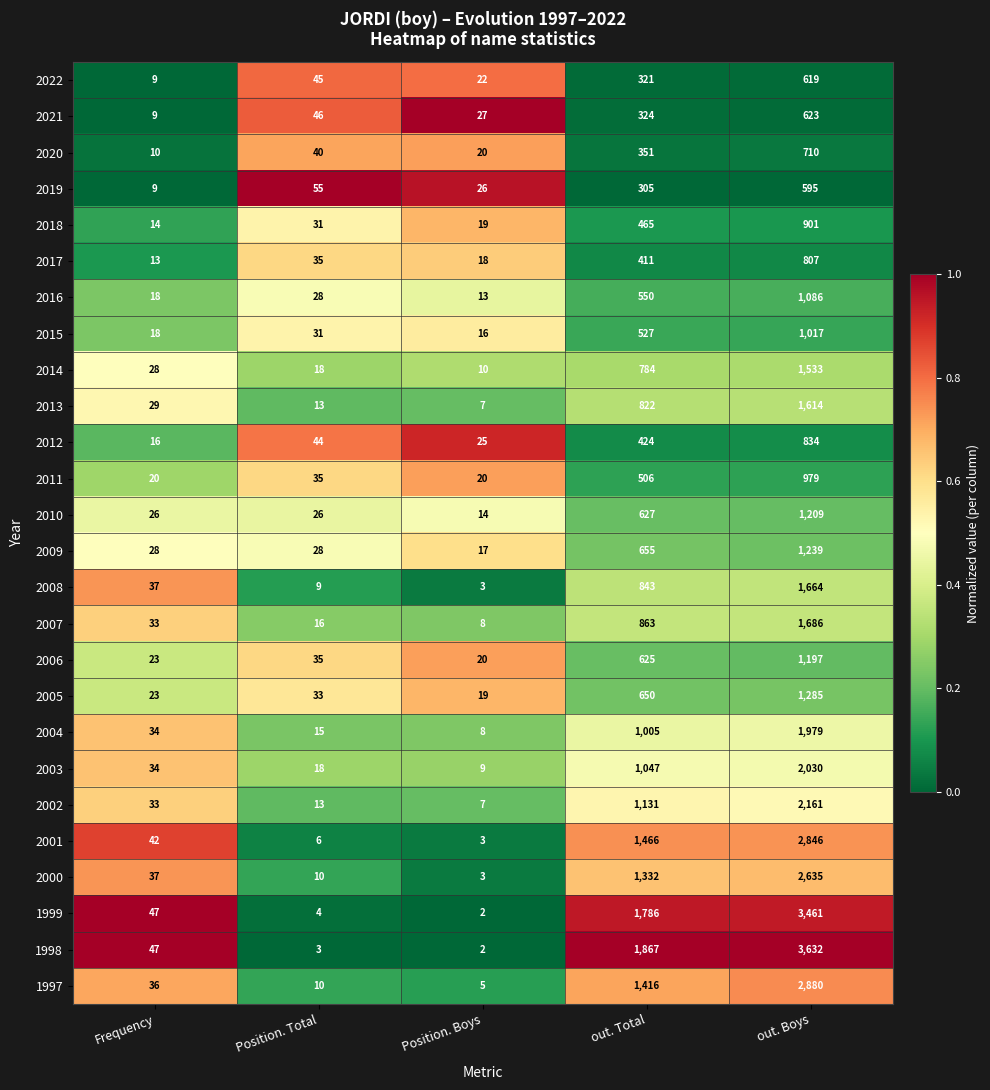

What is the spread (max minus min) of values at out. Total?

1562